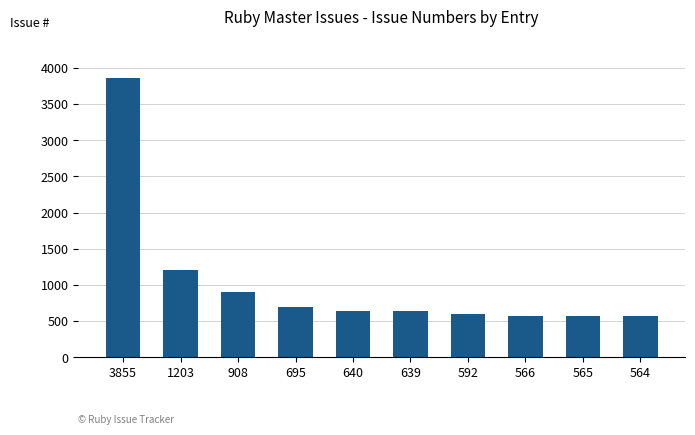

The value at 908 is 1485. True or false?

False